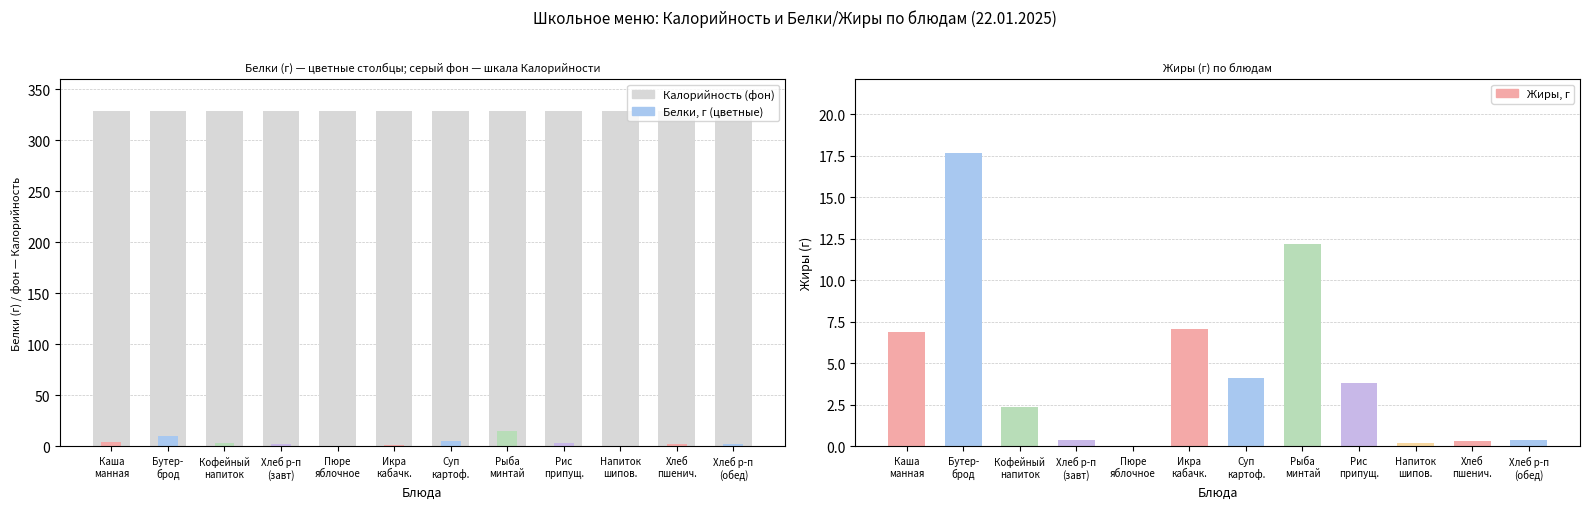

What is the sum of all Белки values?

50.5